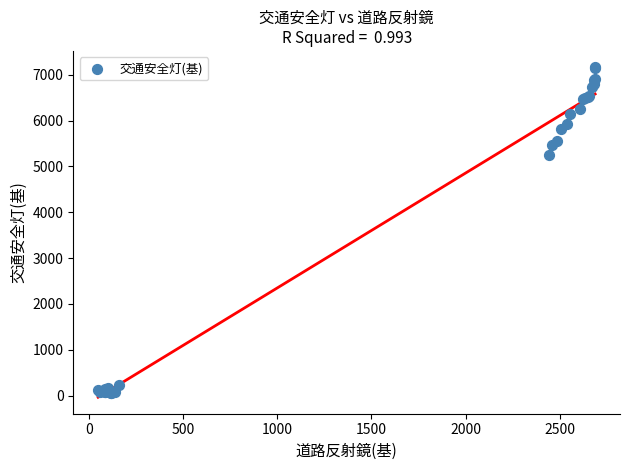

What Y value in the scatter plot is closest to 3607?

5255